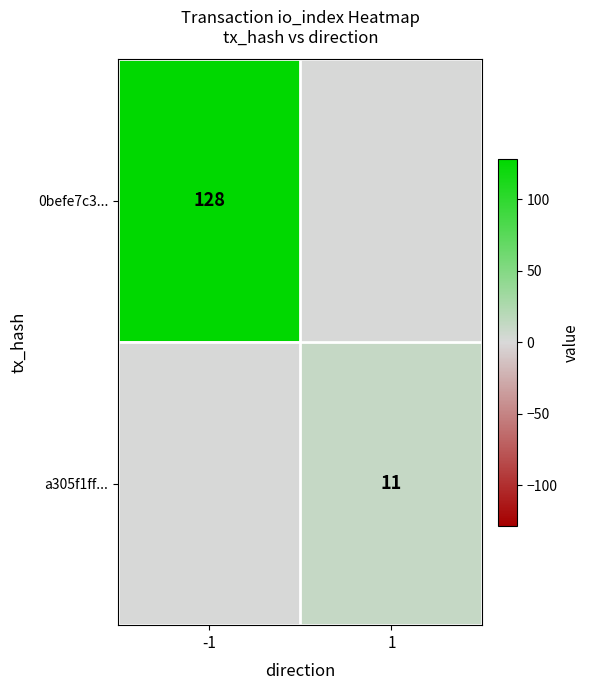

The value of a305f1ff... at 1 is 11. True or false?

True